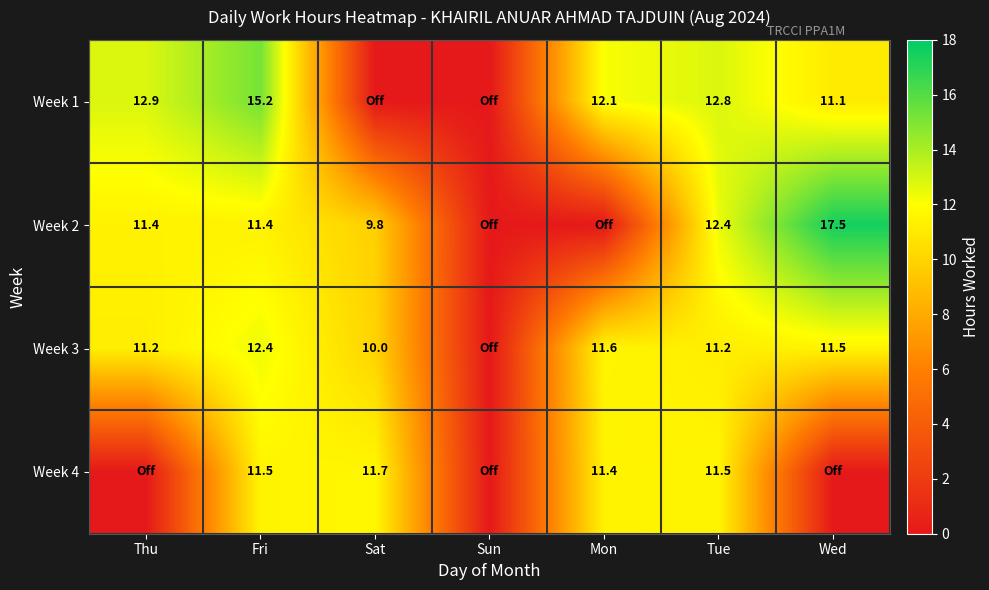

Is the value of Week 1 at Thu greater than the value of Week 2 at Sat?

Yes